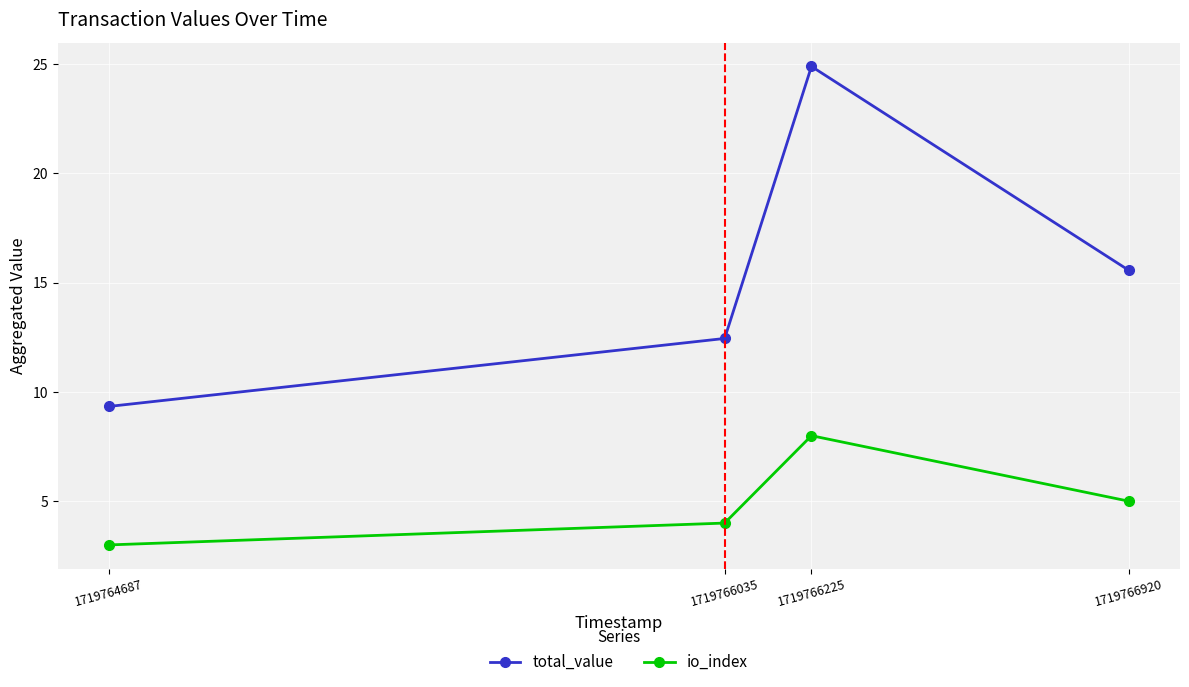

Between 1719766035 and 1719766225, which series saw the biggest shift?

total_value